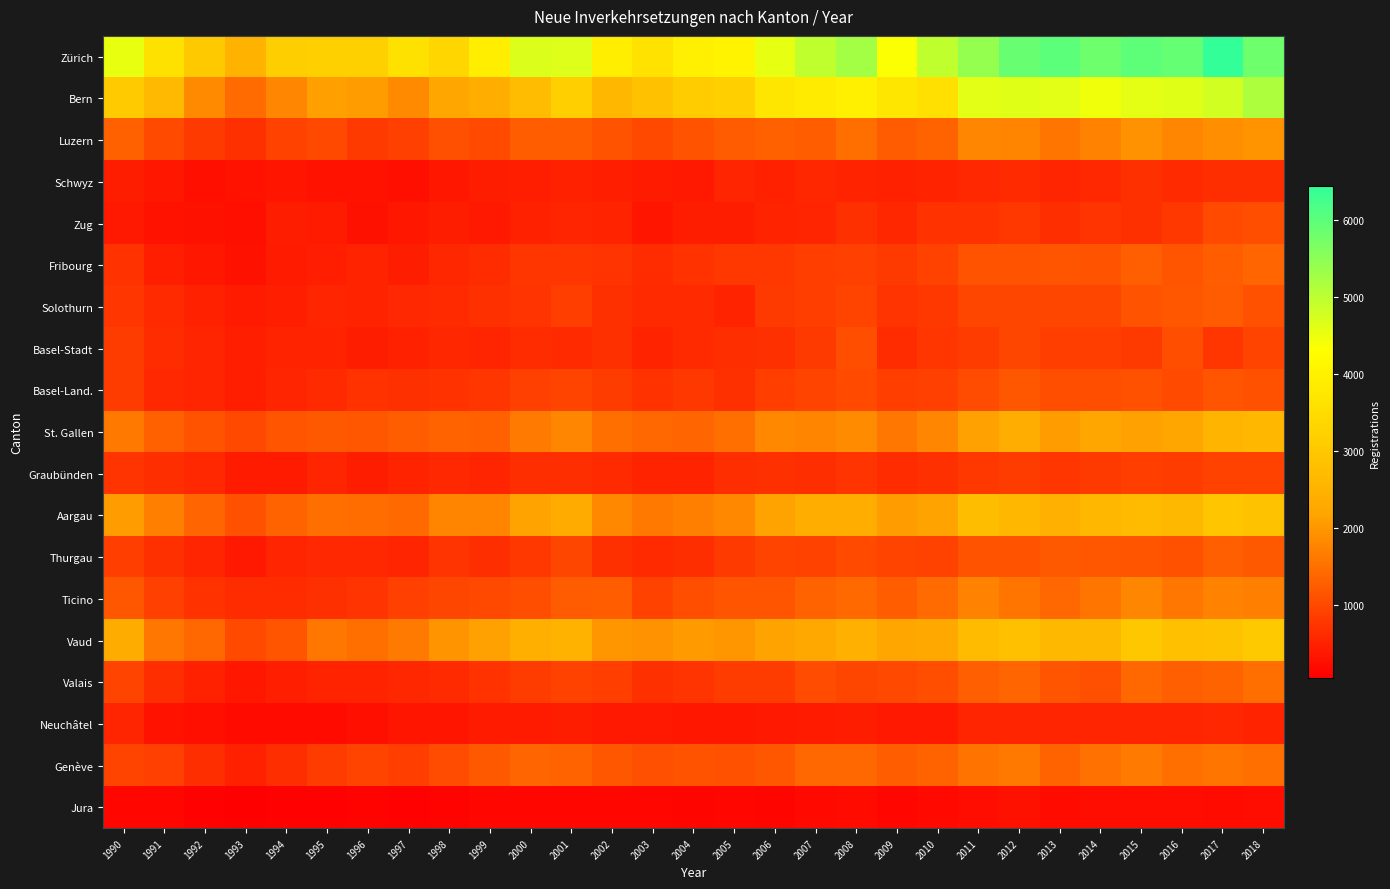

What is the total value across all series at 1991?

19259